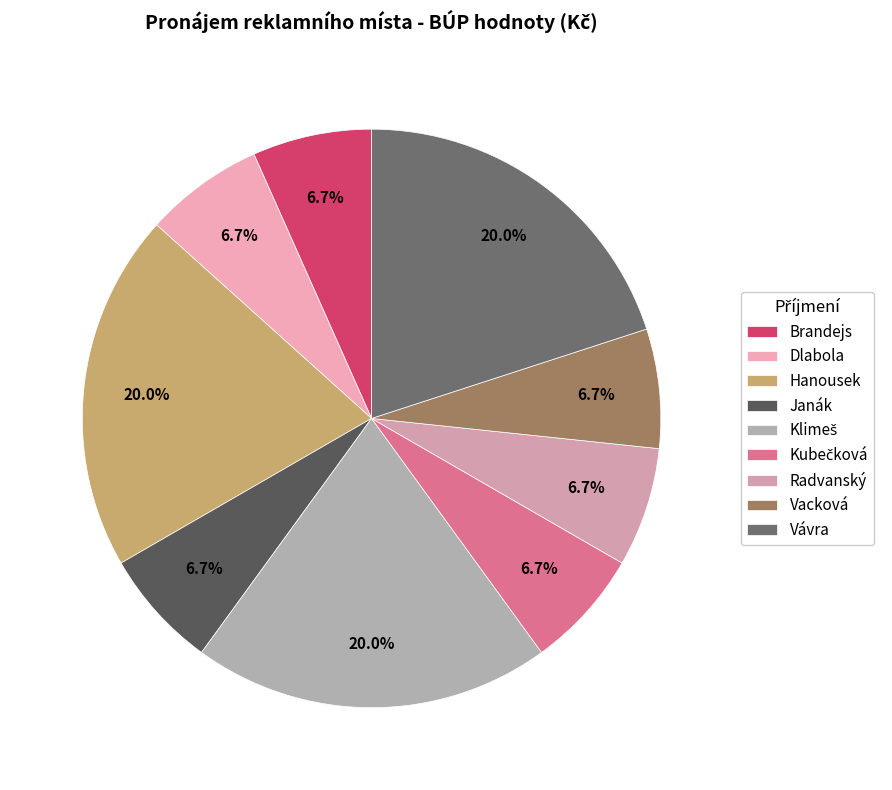

To the nearest percent, what is the difference between the largest and smallest slice percentages?

13%